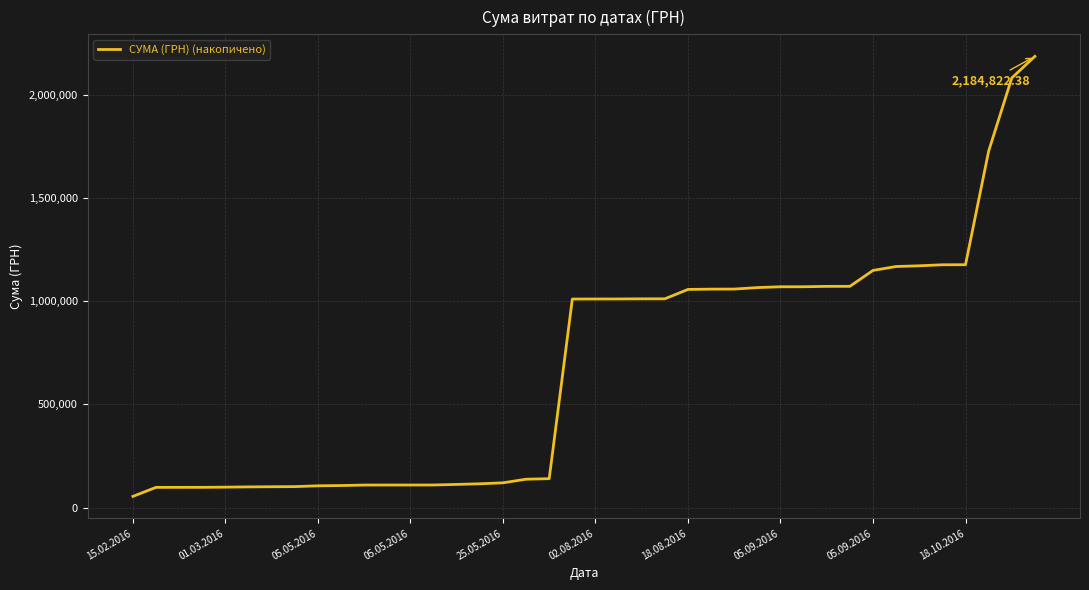

What is the difference between the maximum and minimum values?

2130774.3